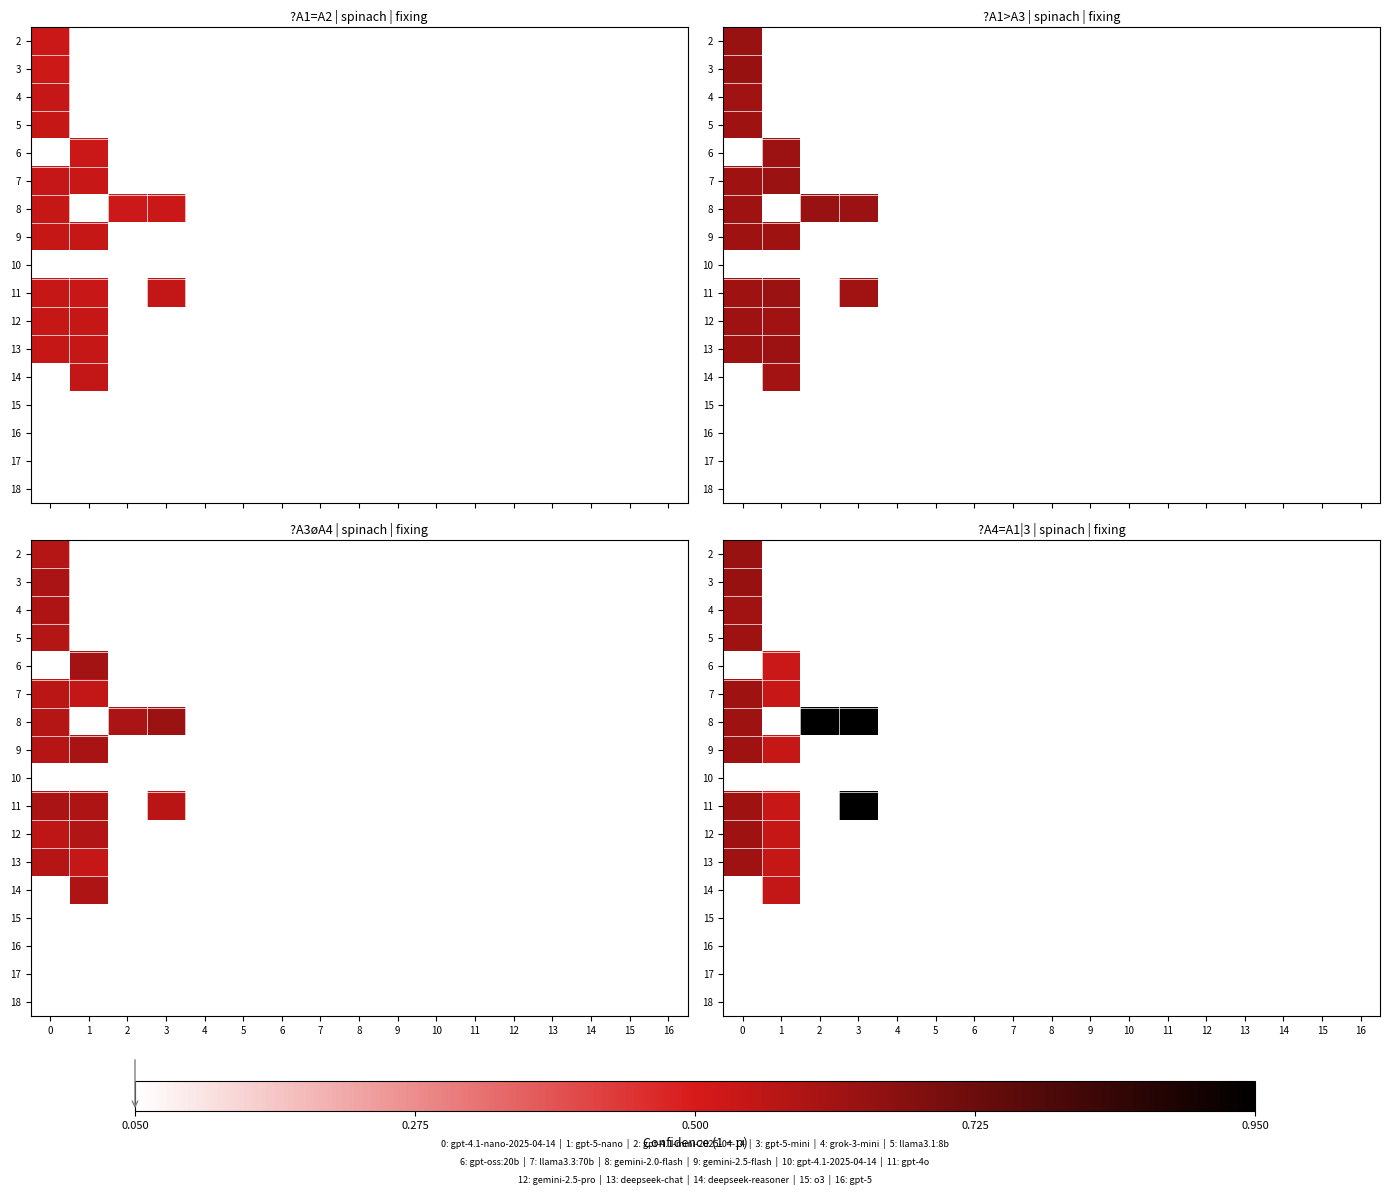

At which category does the chart reach its peak across all series?

2